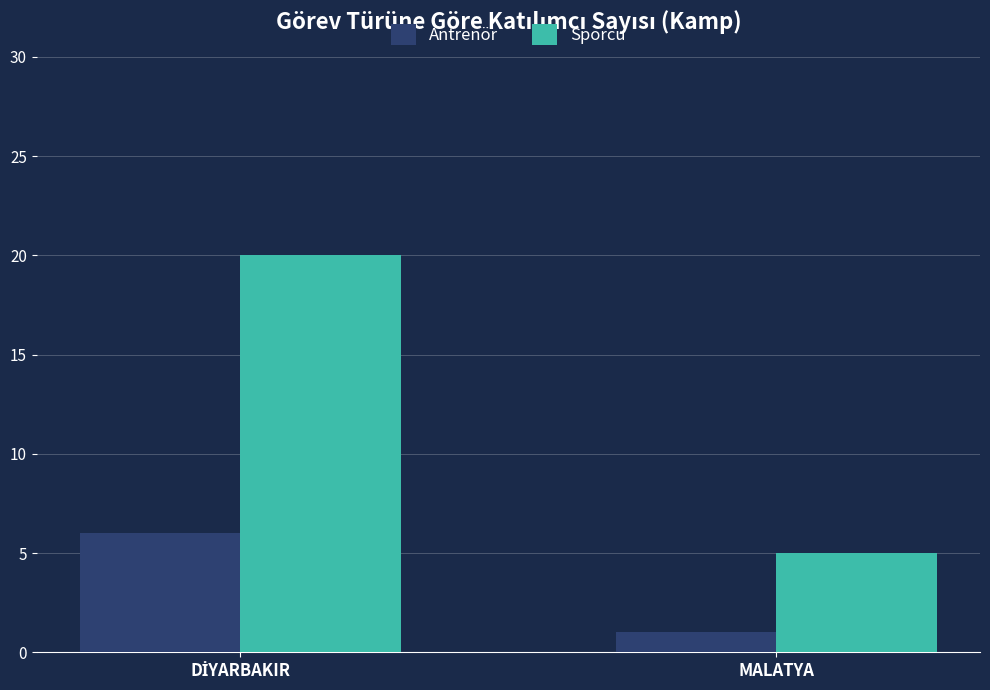

How many groups of bars are there?

2